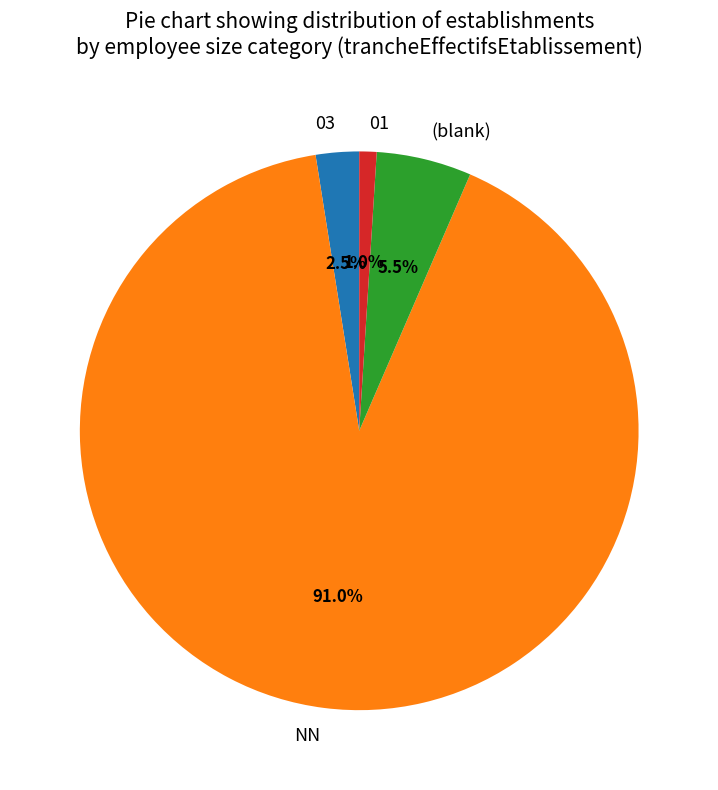

To the nearest percent, what percentage of the pie is NN?

91%